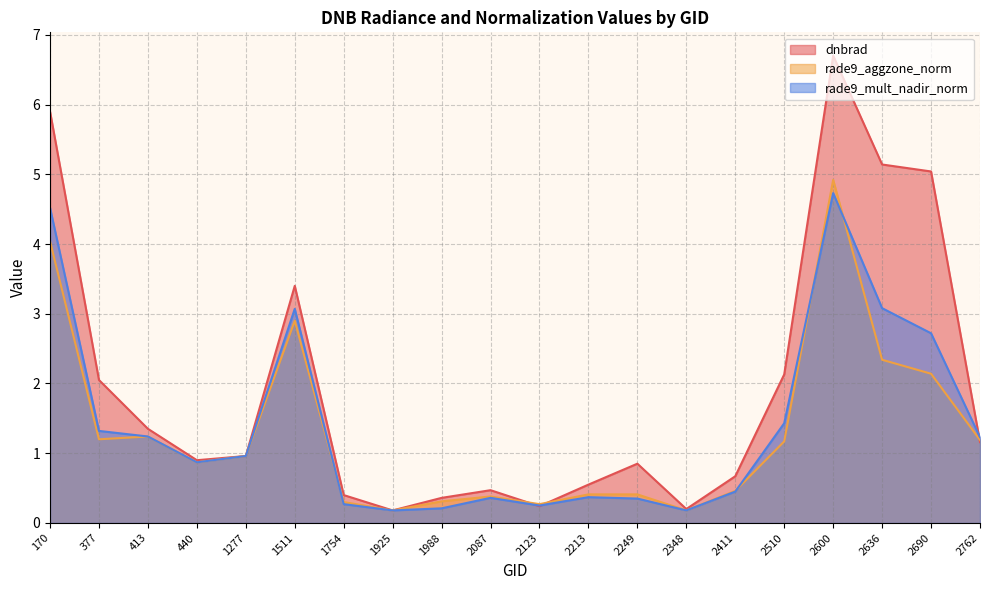

Reading left to right, what are all the values shown in this chart?

dnbrad: 5.9	2.0	1.4	0.9	1.0	3.4	0.4	0.2	0.4	0.5	0.2	0.6	0.8	0.2	0.7	2.1	6.7	5.1	5.0	1.2
rade9_aggzone_norm: 4.0	1.2	1.2	0.9	1.0	2.9	0.3	0.2	0.3	0.4	0.3	0.4	0.4	0.2	0.5	1.2	4.9	2.3	2.1	1.2
rade9_mult_nadir_norm: 4.5	1.3	1.2	0.9	1.0	3.1	0.3	0.2	0.2	0.4	0.2	0.4	0.3	0.2	0.5	1.4	4.7	3.1	2.7	1.2